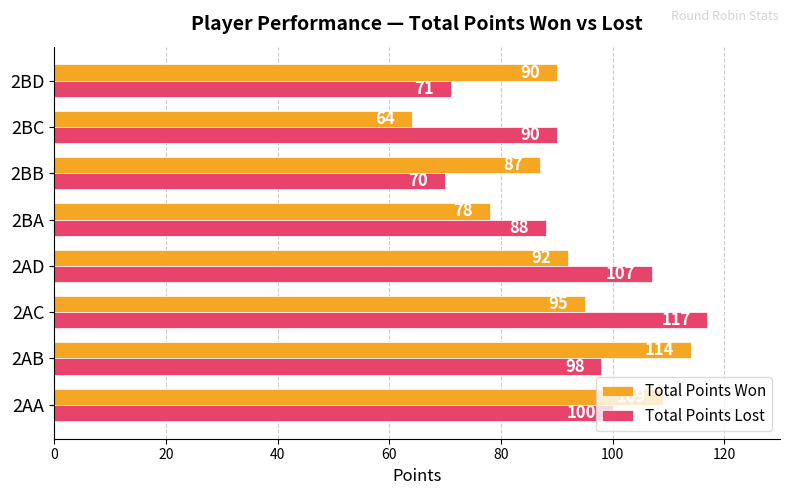

At which label does Total Points Won reach its peak?

2AB